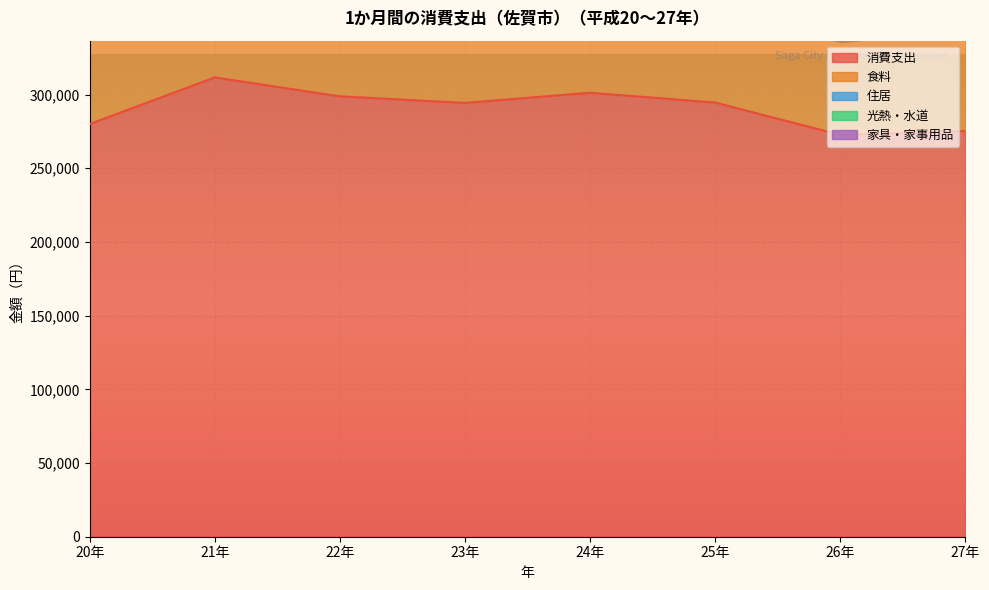

Reading right to left, transcribe all the data shown in this chart.

消費支出: 275299	272685	294585	301246	294361	298811	311653	280021
食料: 68715	63074	68411	65092	66437	65968	65061	62335
住居: 15709	19165	19457	19846	23835	21573	20045	22815
光熱・水道: 23110	22062	23030	22217	22369	22291	22892	22585
家具・家事用品: 10667	8671	11772	10794	9227	9401	9110	8267